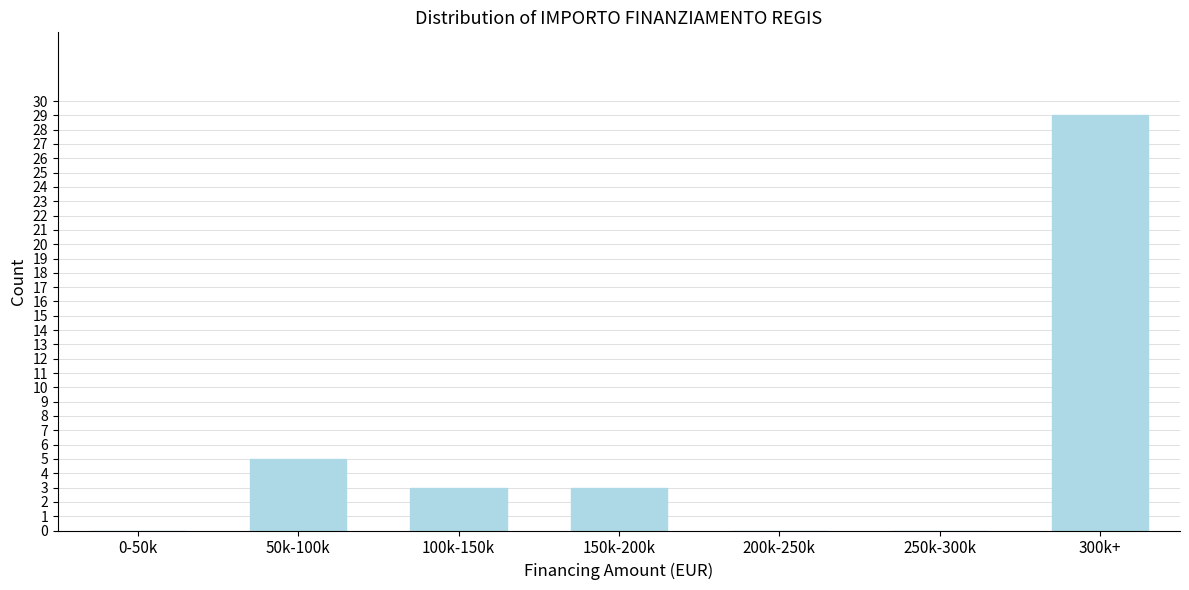

Reading right to left, list all the values displayed in this chart.

300k+=29	250k-300k=0	200k-250k=0	150k-200k=3	100k-150k=3	50k-100k=5	0-50k=0